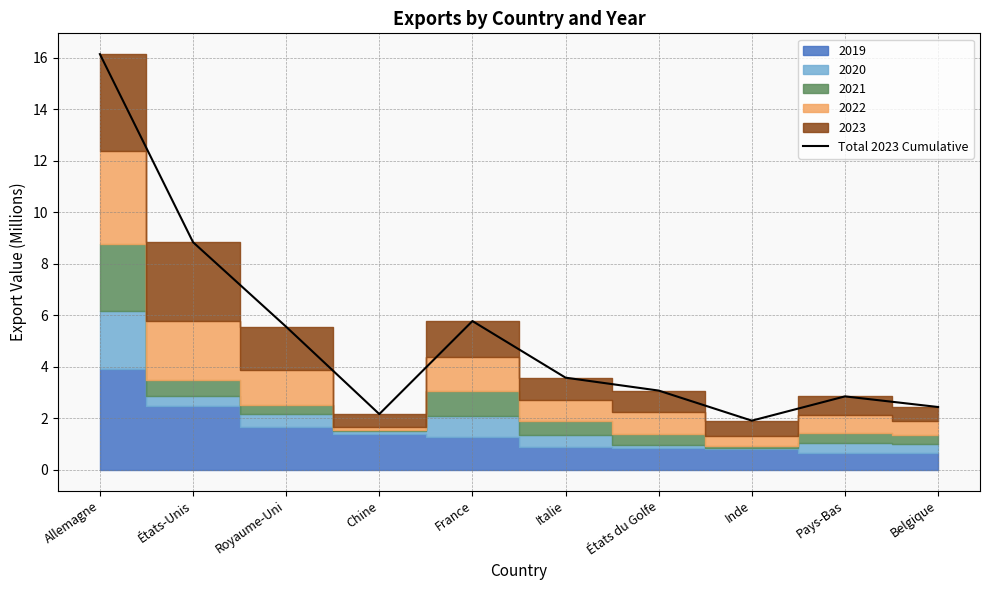

Reading left to right, list all the values displayed in this chart.

Allemagne=16.1	États-Unis=8.8	Royaume-Uni=5.6	Chine=2.2	France=5.8	Italie=3.6	États du Golfe=3.1	Inde=1.9	Pays-Bas=2.8	Belgique=2.4